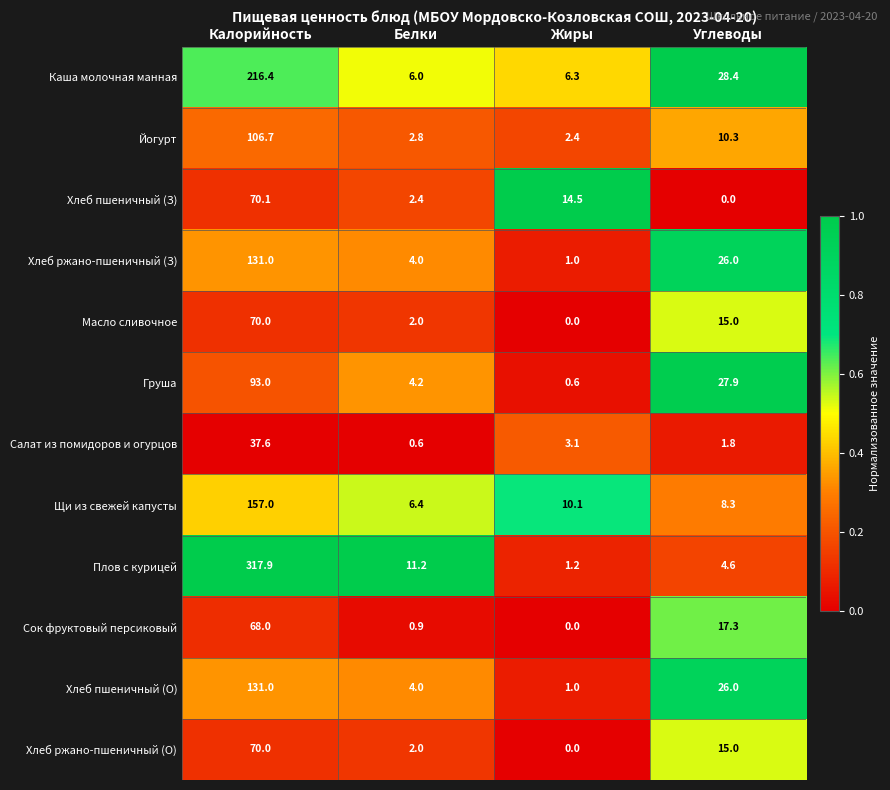

True or false: Масло сливочное has a value of 15.0 at Углеводы.

True